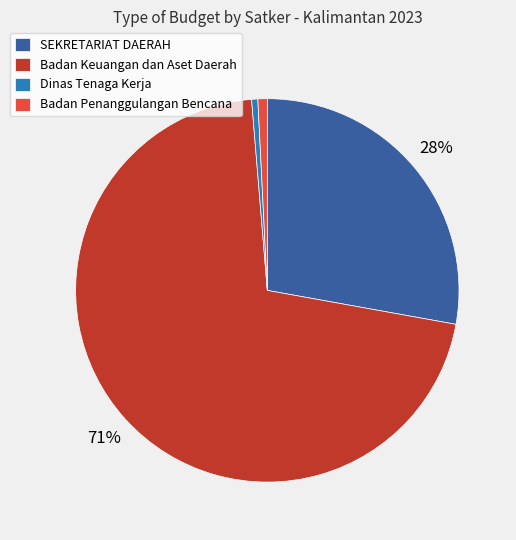

Which has a higher value, Dinas Tenaga Kerja or Badan Keuangan dan Aset Daerah?

Badan Keuangan dan Aset Daerah